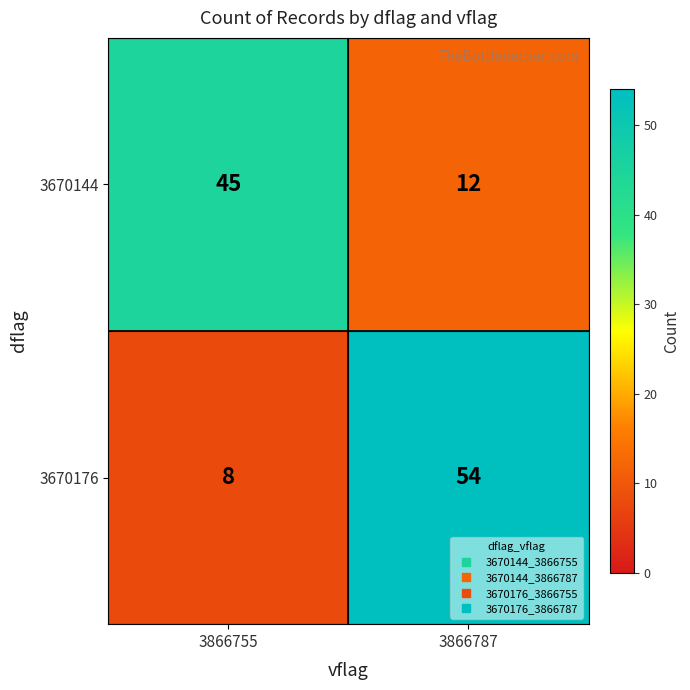

Where is 3670144 nearest to the value 28?

3866787